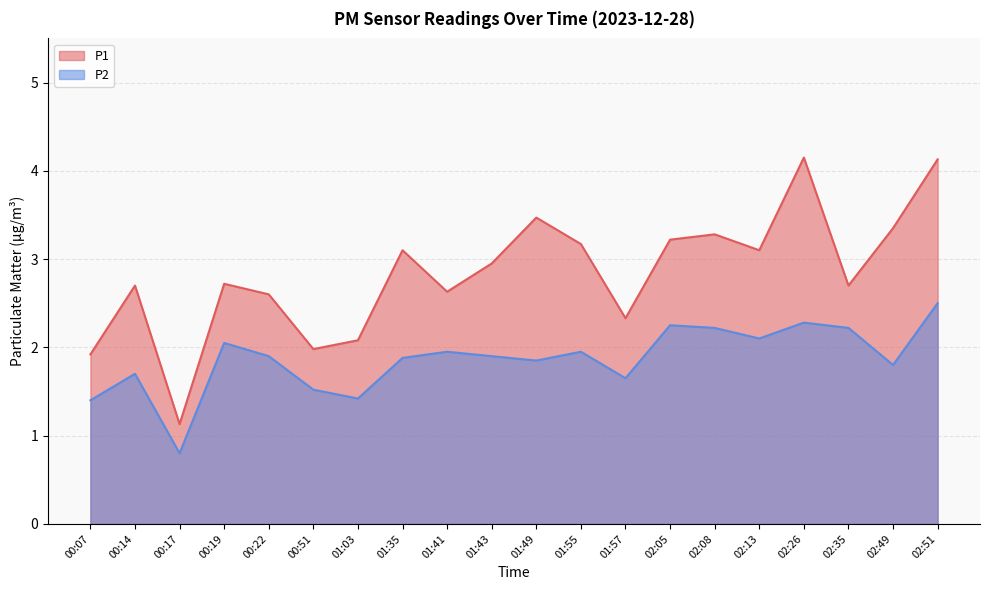

Reading left to right, list all the values displayed in this chart.

P1: 00:07=1.9	00:14=2.7	00:17=1.1	00:19=2.7	00:22=2.6	00:51=2.0	01:03=2.1	01:35=3.1	01:41=2.6	01:43=3.0	01:49=3.5	01:55=3.2	01:57=2.3	02:05=3.2	02:08=3.3	02:13=3.1	02:26=4.2	02:35=2.7	02:49=3.4	02:51=4.1
P2: 00:07=1.4	00:14=1.7	00:17=0.8	00:19=2.0	00:22=1.9	00:51=1.5	01:03=1.4	01:35=1.9	01:41=1.9	01:43=1.9	01:49=1.9	01:55=1.9	01:57=1.6	02:05=2.2	02:08=2.2	02:13=2.1	02:26=2.3	02:35=2.2	02:49=1.8	02:51=2.5